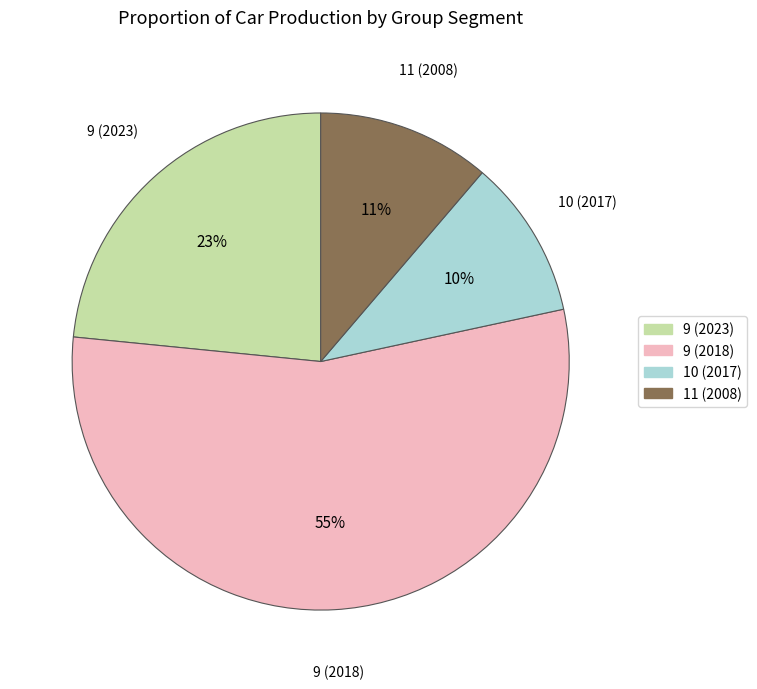

Which slice is the smallest?

10 (2017)